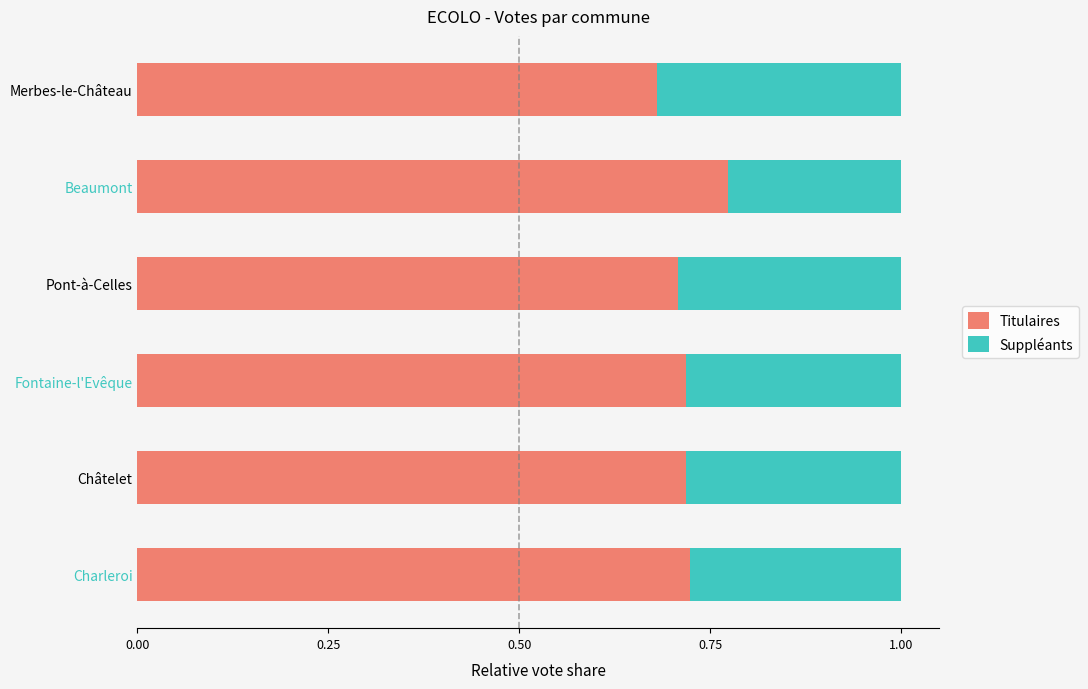

True or false: Titulaires has a value of 0.7 at Merbes-le-Château.

True